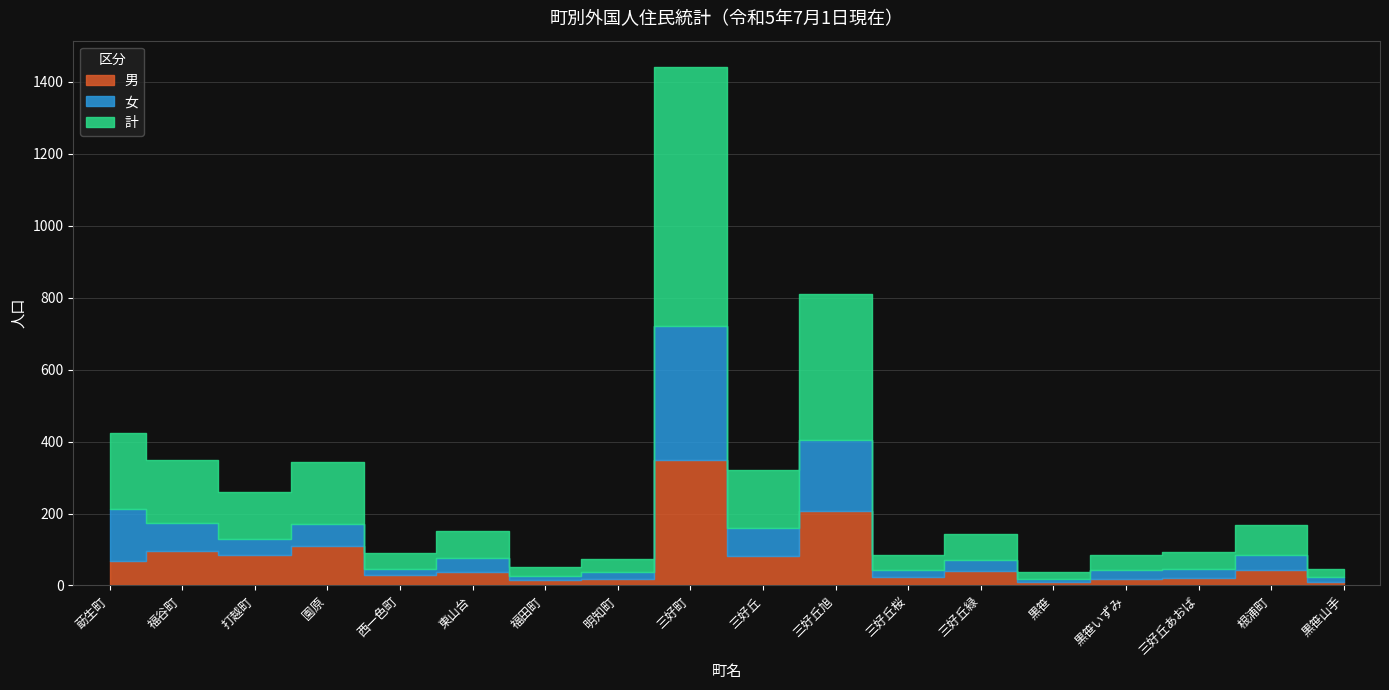

How many series are shown in this chart?

3